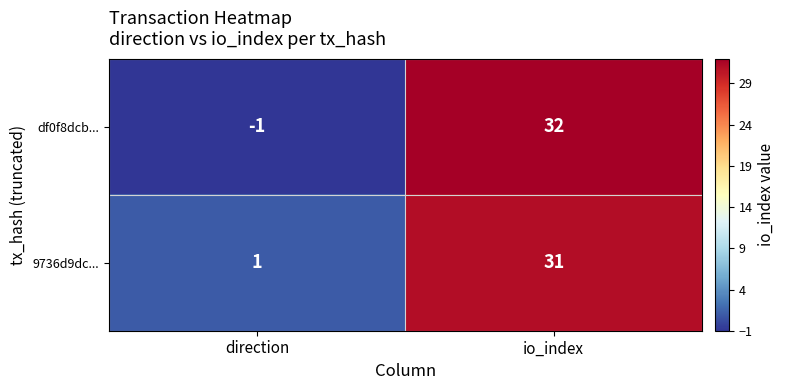

Read the df0f8dcb... value at io_index, to the nearest 10.

30